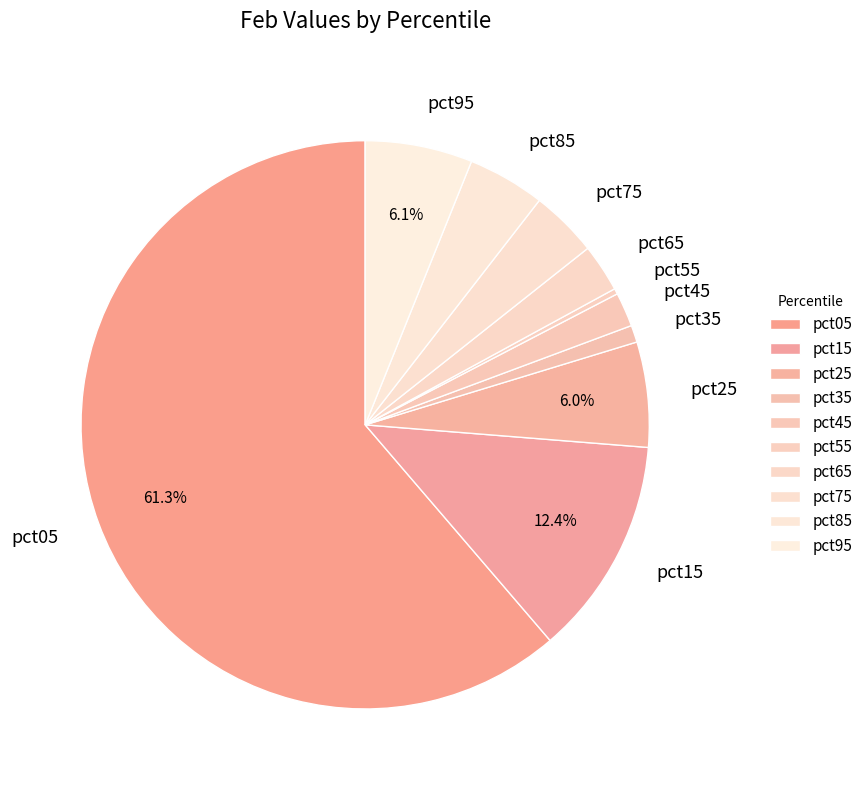

True or false: pct85 accounts for 4% of the total.

True